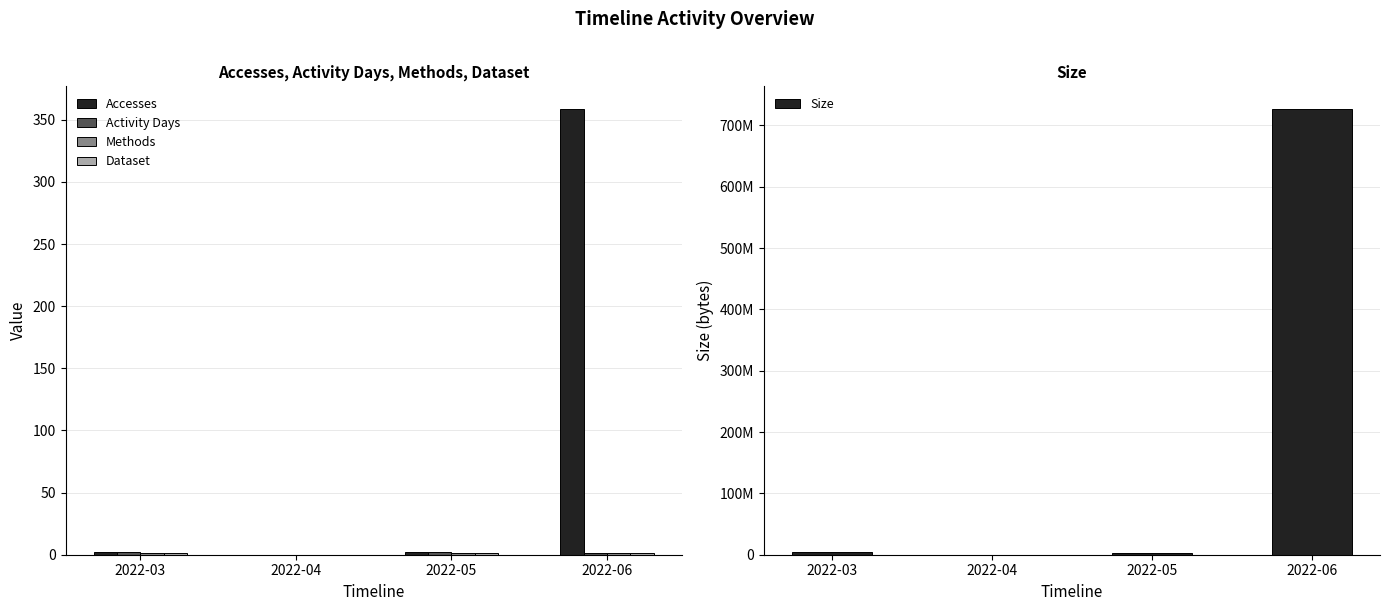

At which label does Accesses reach its minimum?

2022-04